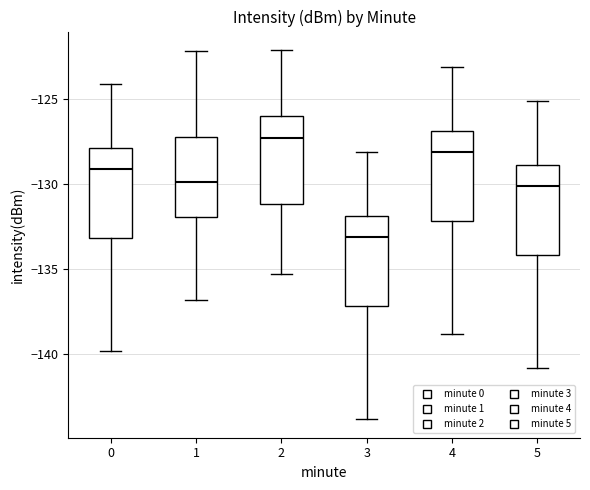

Where is the upper edge of the box at x = 0 on the y-axis? The values are not printed on the chart, so give them approximately, as read against the axis.

-128.0